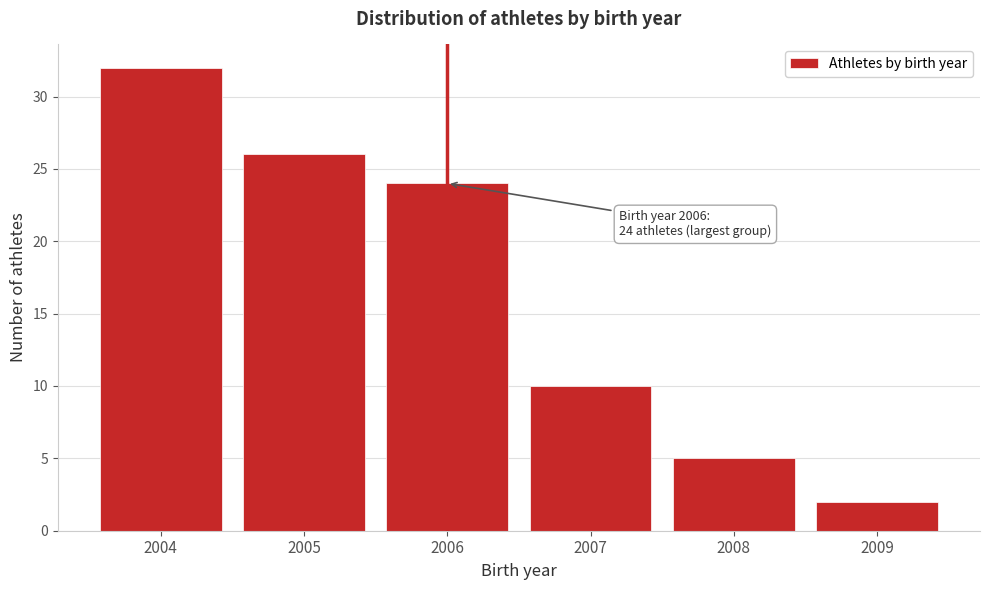

Reading left to right, transcribe all the data shown in this chart.

32	26	24	10	5	2